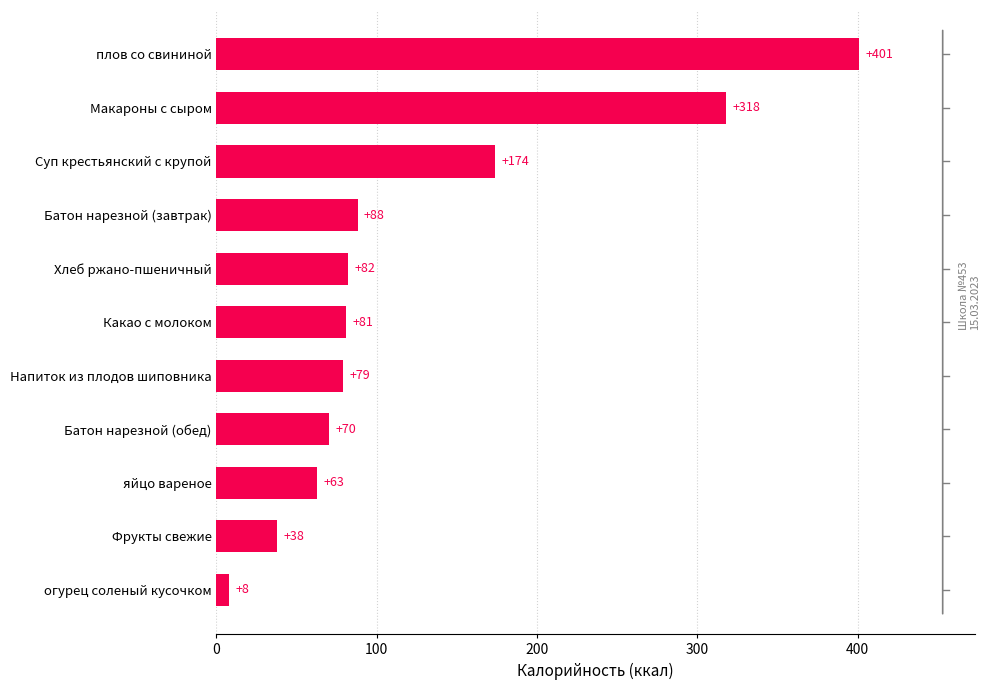

The chart shows a value of 197 at плов со свининой. True or false?

False